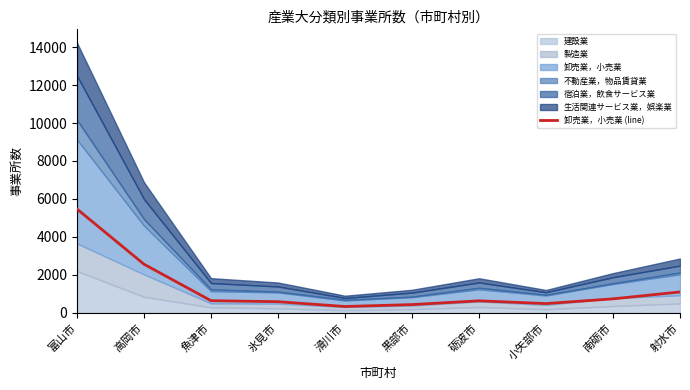

Where does the data first go above 643?

富山市